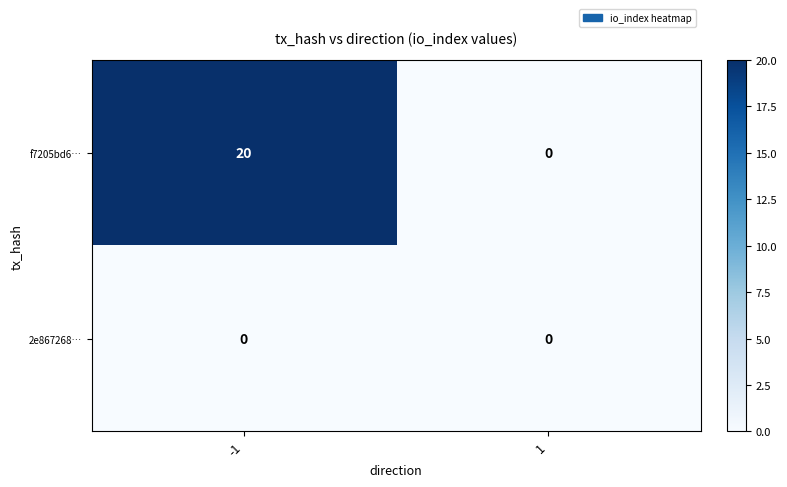

What is the sum of the f7205bd6… values at -1 and 1?

20